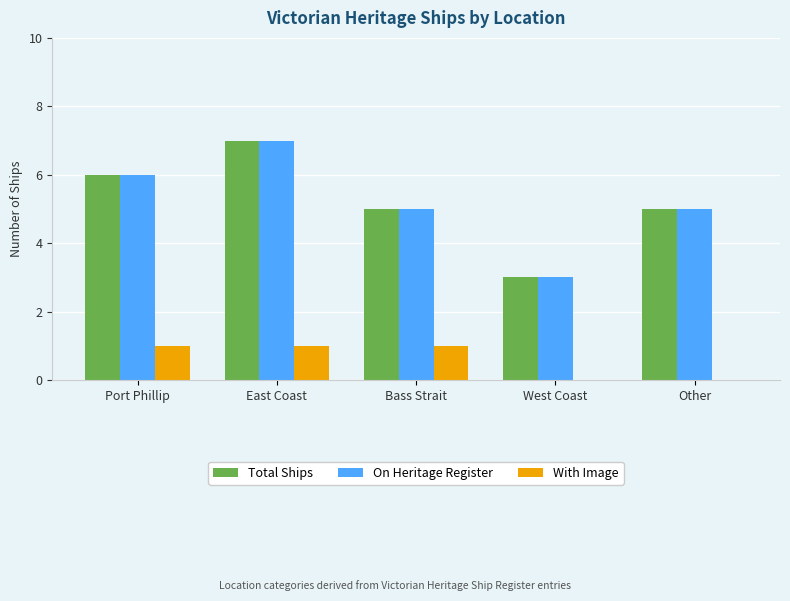

What is the greatest value displayed?

7